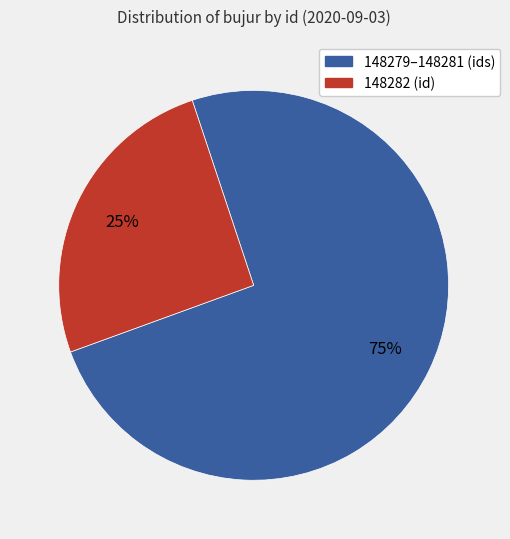

To the nearest percent, what is the average slice percentage?

50%